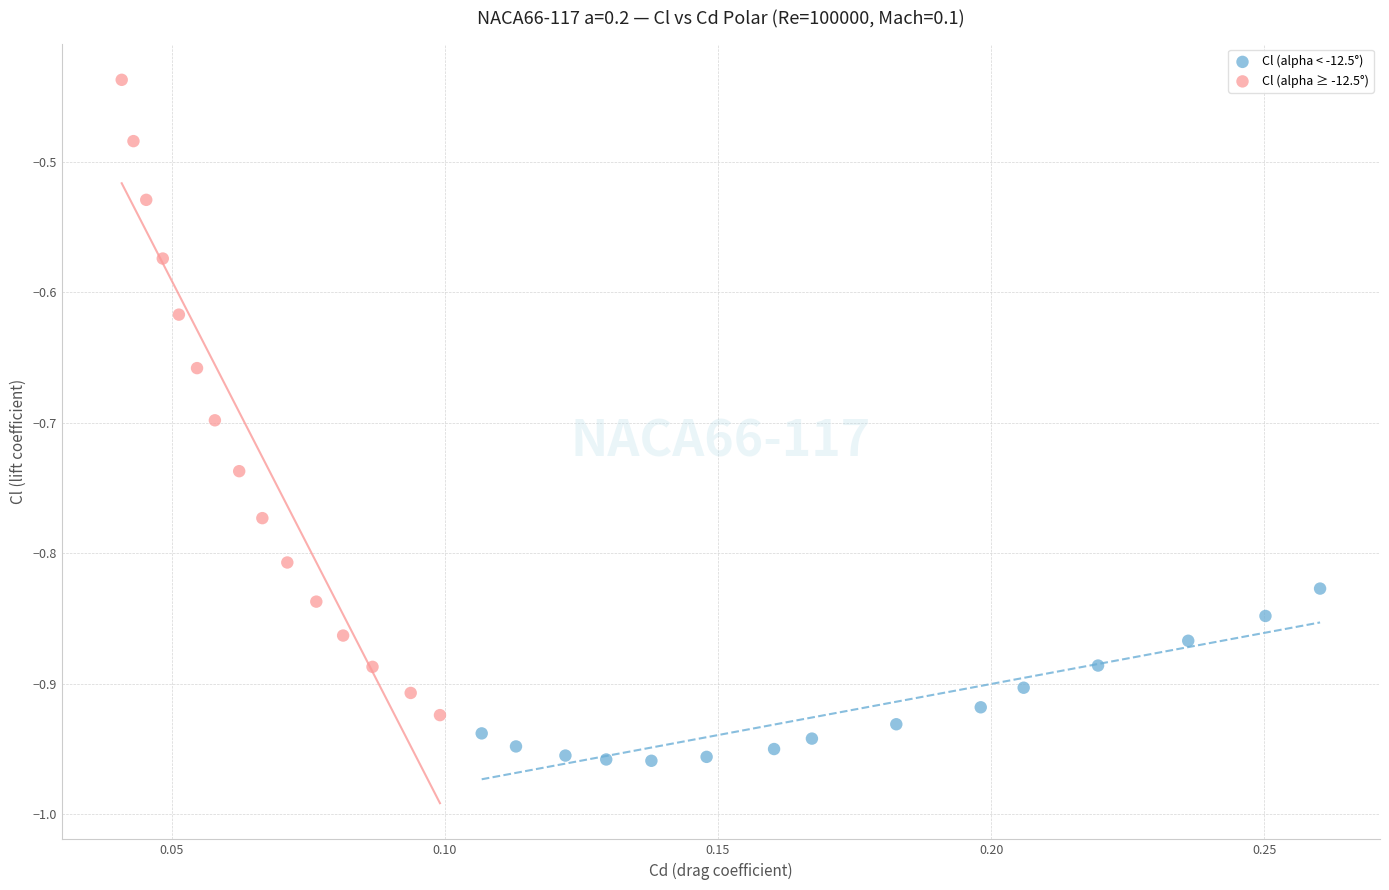

Which series contains the highest Y value?

Cl (alpha ≥ -12.5°)